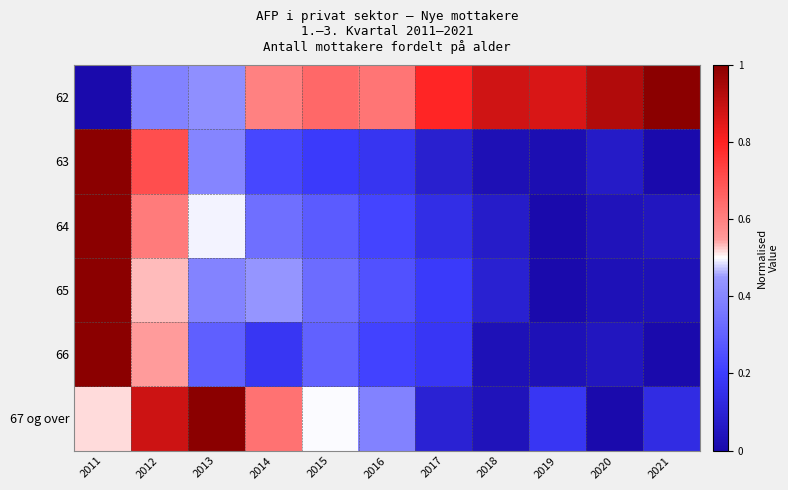

Reading right to left, extract all data points from this chart.

62: 2021=1.0	2020=0.9	2019=0.9	2018=0.9	2017=0.8	2016=0.6	2015=0.7	2014=0.6	2013=0.4	2012=0.4	2011=0.0
63: 2021=0.0	2020=0.1	2019=0.0	2018=0.0	2017=0.1	2016=0.2	2015=0.2	2014=0.2	2013=0.4	2012=0.7	2011=1.0
64: 2021=0.0	2020=0.0	2019=0.0	2018=0.1	2017=0.1	2016=0.2	2015=0.3	2014=0.3	2013=0.5	2012=0.6	2011=1.0
65: 2021=0.0	2020=0.0	2019=0.0	2018=0.1	2017=0.2	2016=0.3	2015=0.3	2014=0.4	2013=0.4	2012=0.5	2011=1.0
66: 2021=0.0	2020=0.1	2019=0.0	2018=0.0	2017=0.2	2016=0.2	2015=0.3	2014=0.2	2013=0.3	2012=0.6	2011=1.0
67 og over: 2021=0.1	2020=0.0	2019=0.2	2018=0.0	2017=0.1	2016=0.4	2015=0.5	2014=0.6	2013=1.0	2012=0.9	2011=0.5